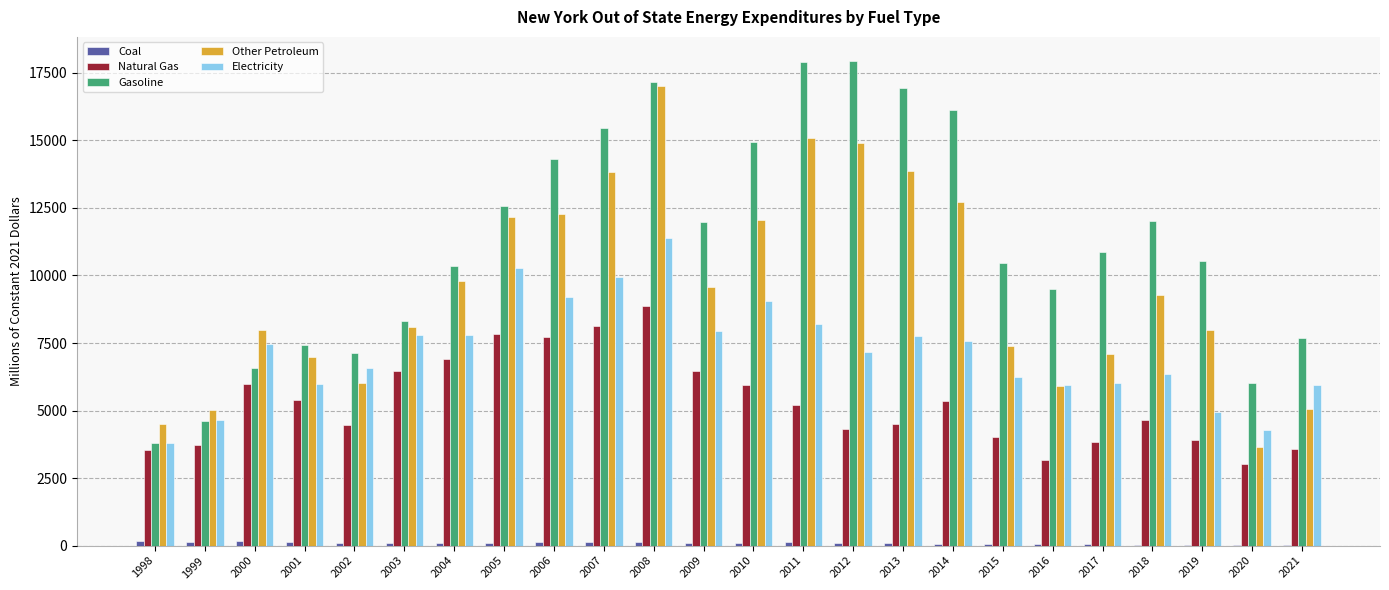

What is the sum of the Gasoline values at 2021 and 2006?

21973.2